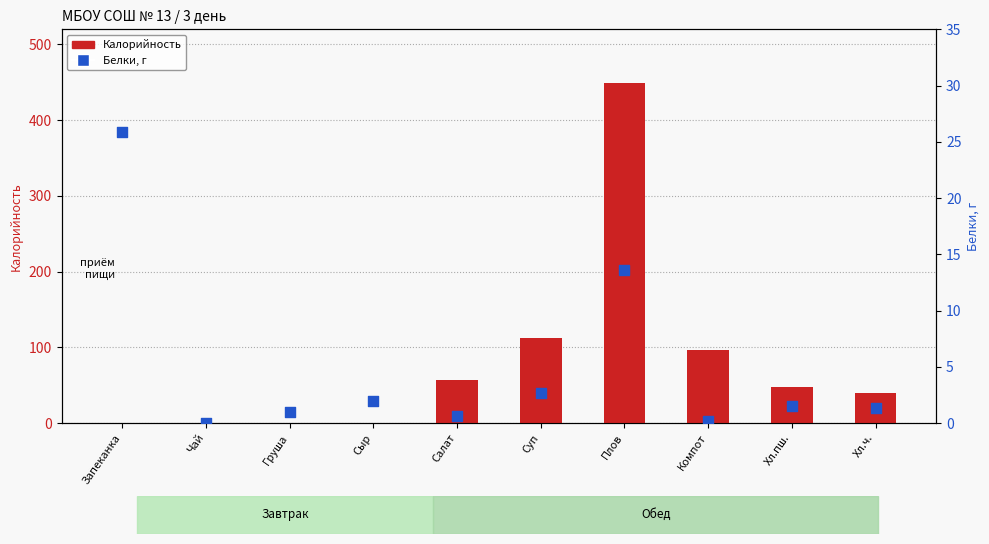

At how many categories does at least one series exceed 203?

1